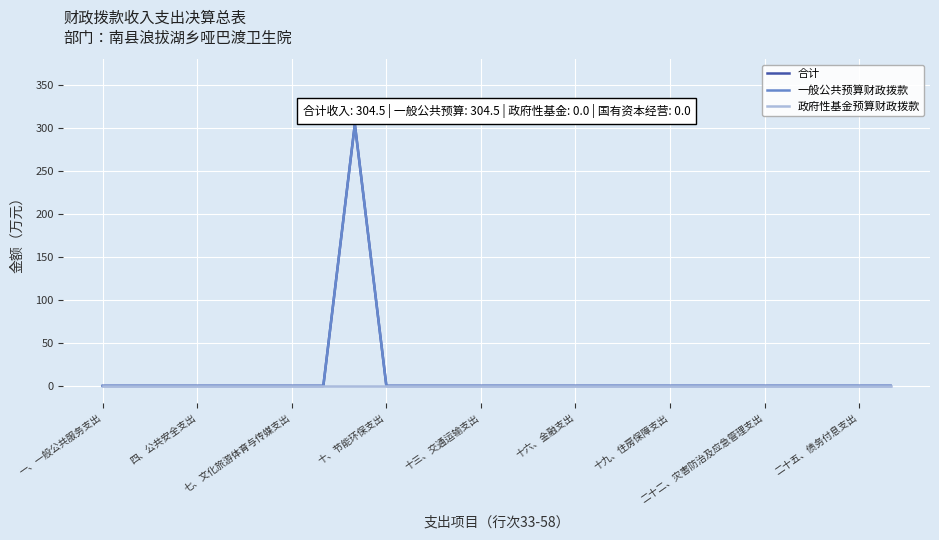

Does the chart display data point markers on the line(s)?

No